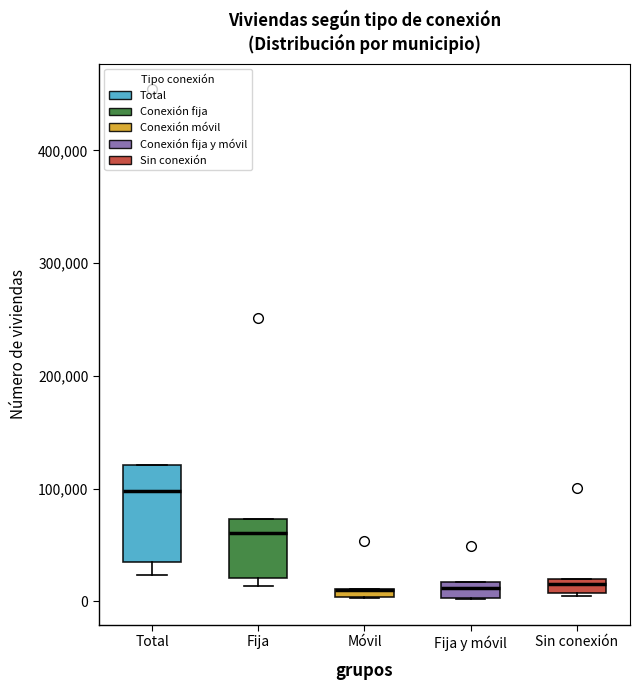

Where does the median line of the box for Fija sit on the y-axis? The values are not printed on the chart, so give them approximately, as read against the axis.

60000